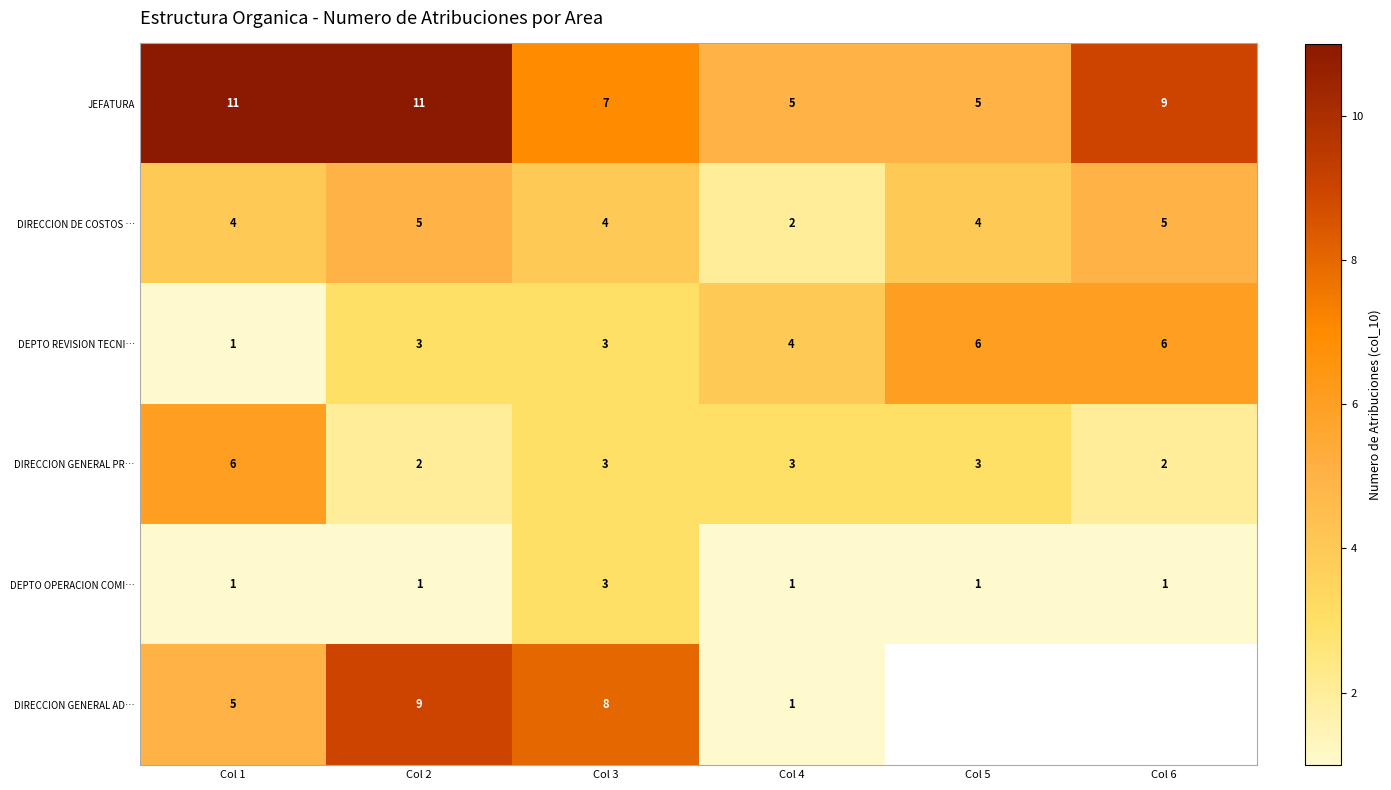

What is the spread (max minus min) of values at Col 5?

5.0